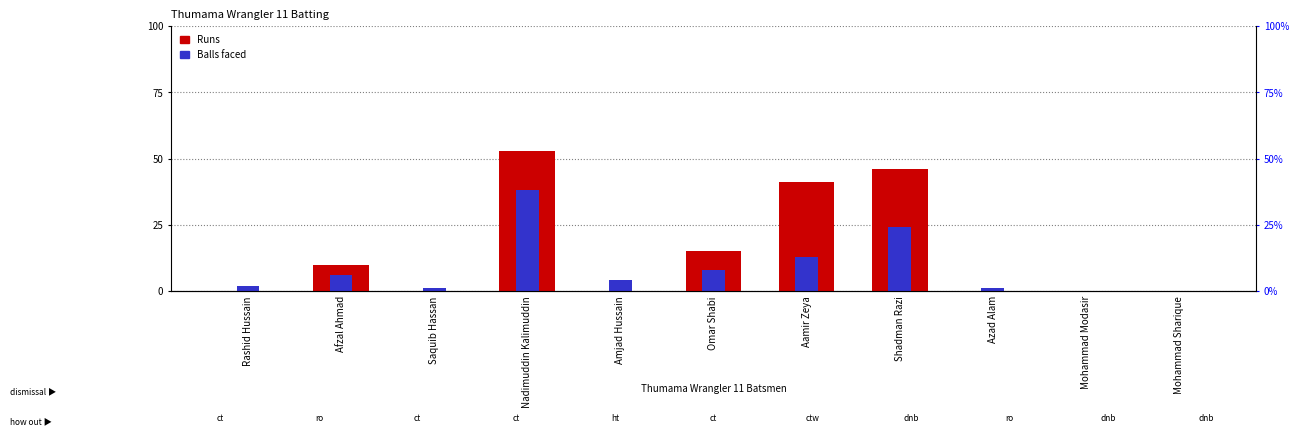

Which series changed the most between Amjad Hussain and Mohammad Sharique?

Balls faced